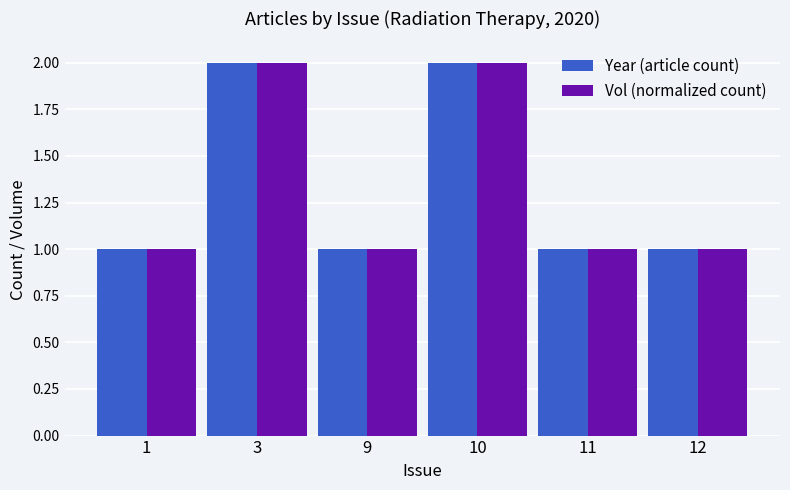

What is the average value of the Vol (normalized count) series?

1